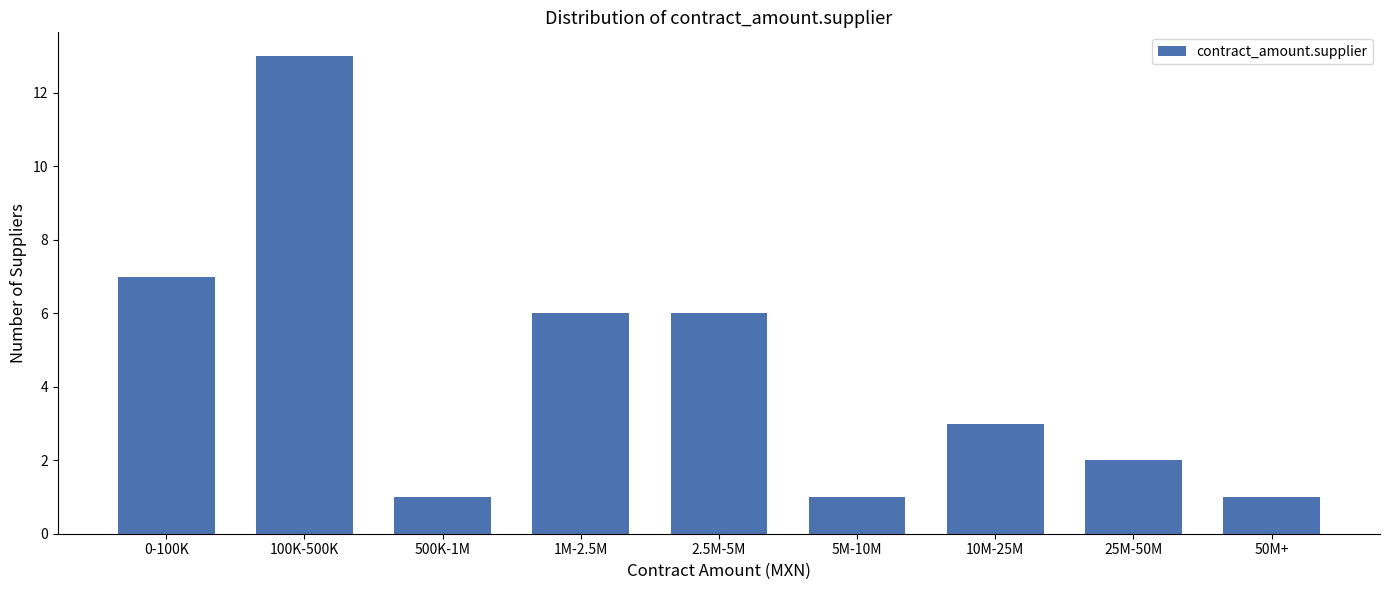

Reading left to right, extract all data points from this chart.

7	13	1	6	6	1	3	2	1